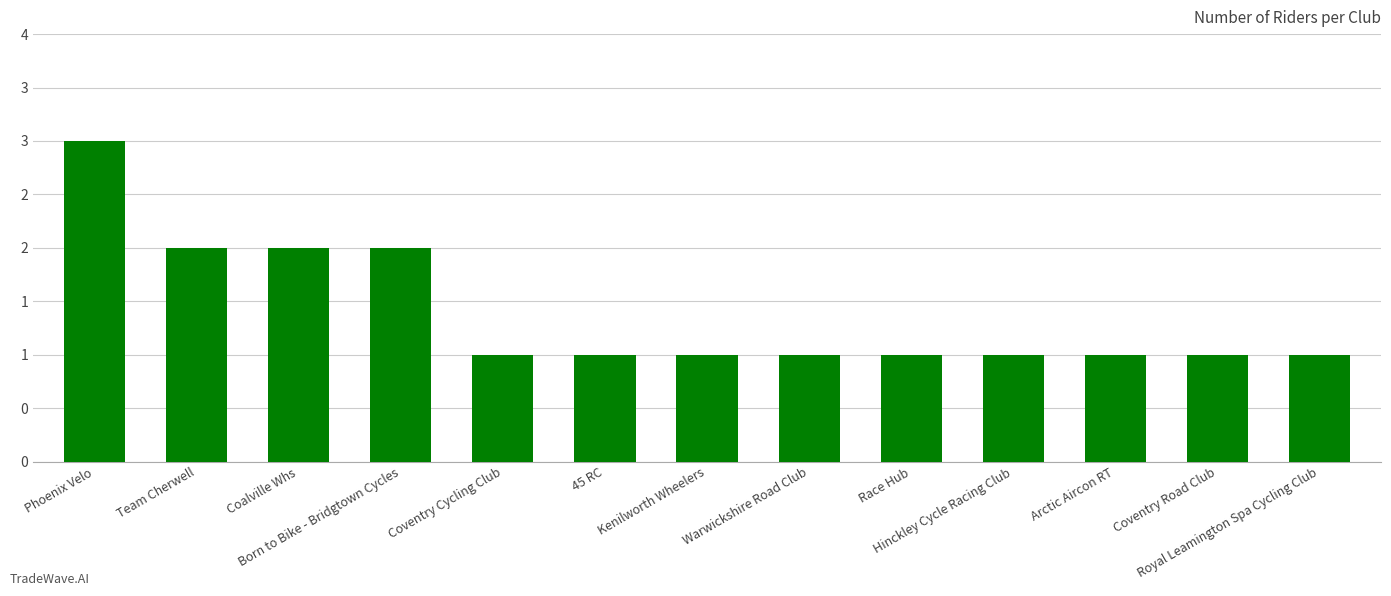

Are the bars horizontal?

No